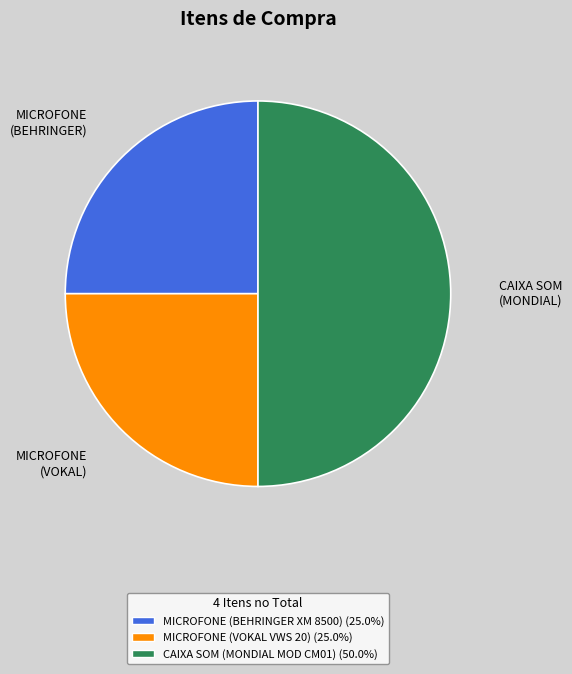

Is it true that CAIXA SOM (MONDIAL MOD CM01) is 50% of the pie?

True